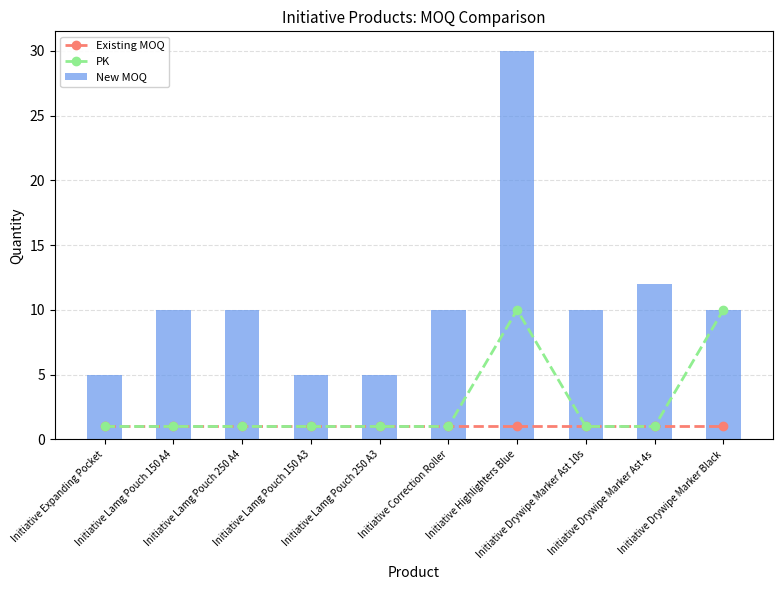

What is the minimum value for PK?

1